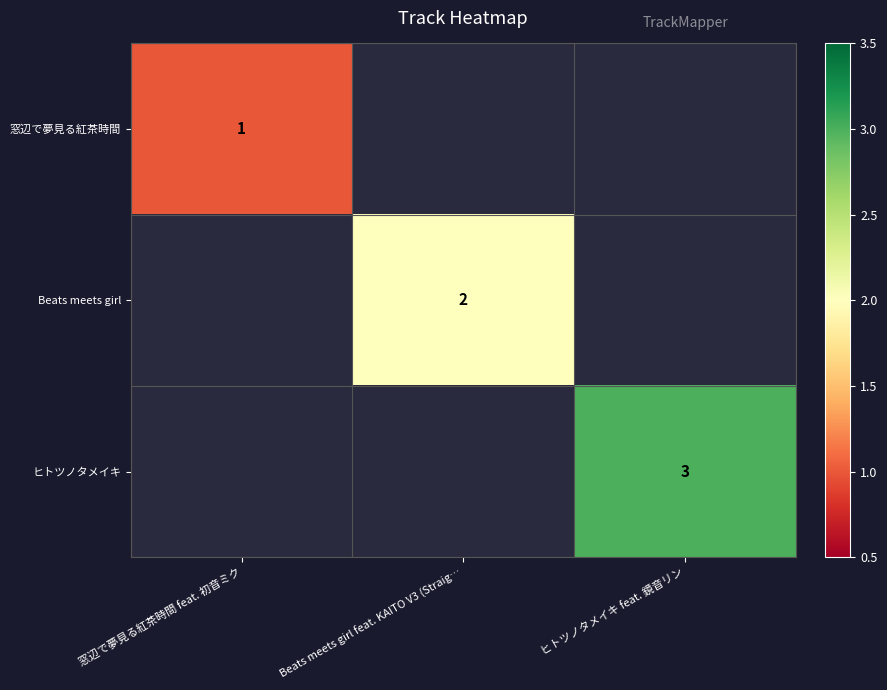

At how many categories does at least one series exceed 1?

2